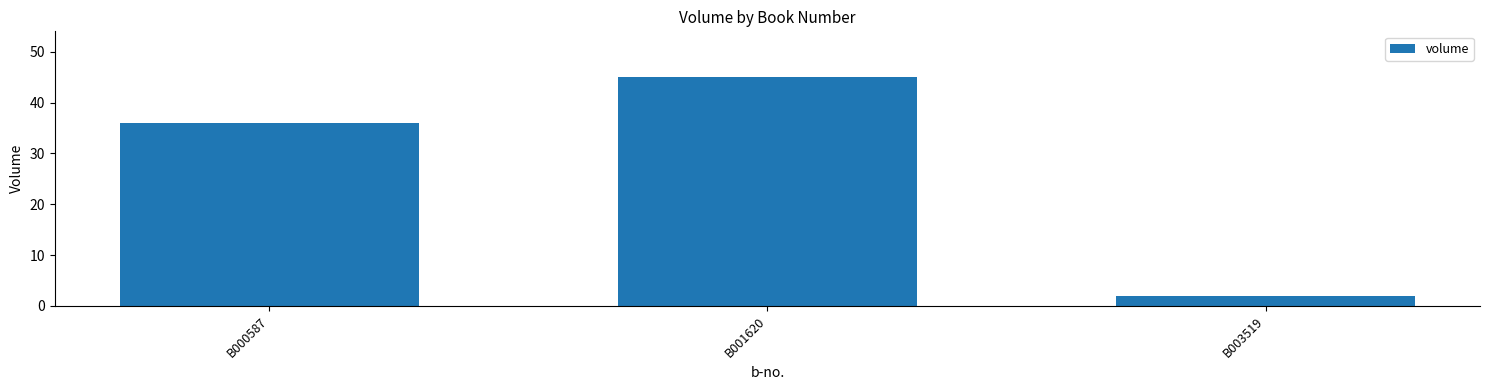

What is the sum of all values?

83